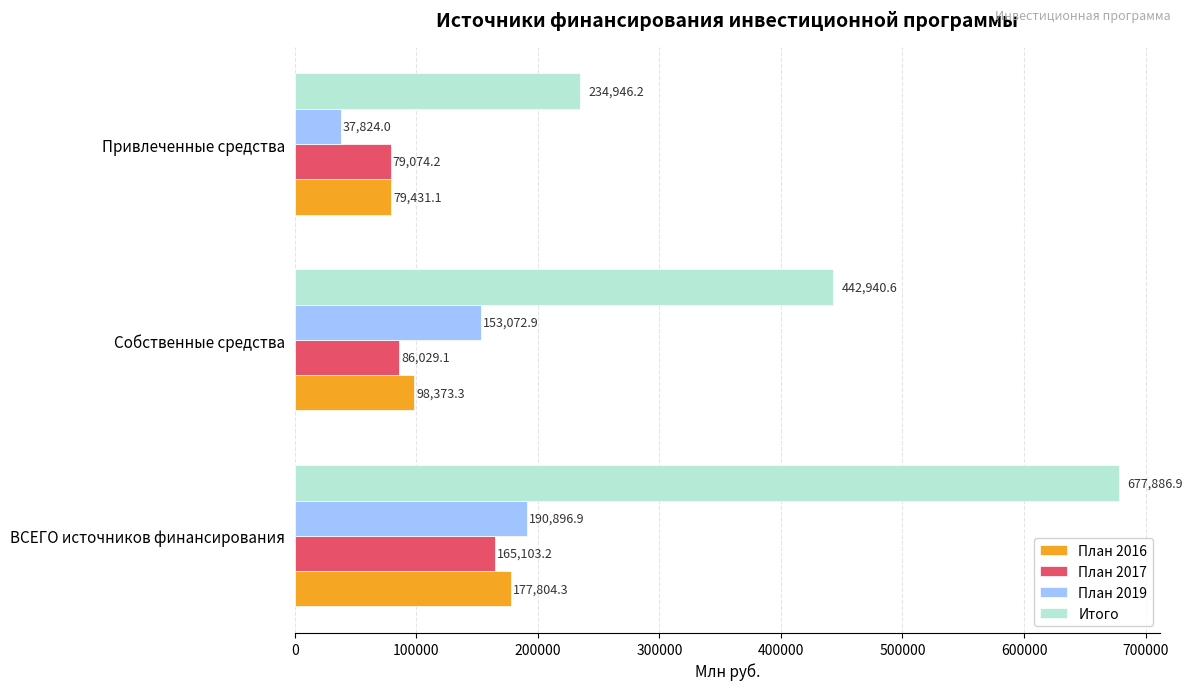

Which category has the lowest value in the План 2016 series?

Привлеченные средства